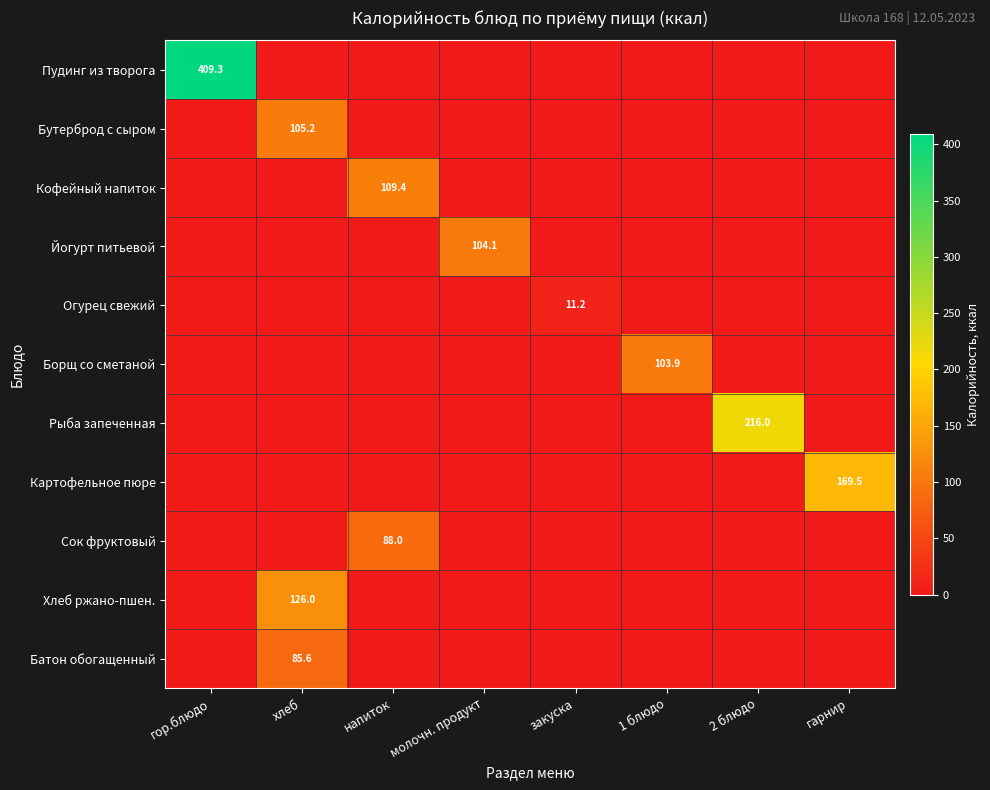

True or false: Хлеб ржано-пшен. has a value of 126.0 at хлеб.

True